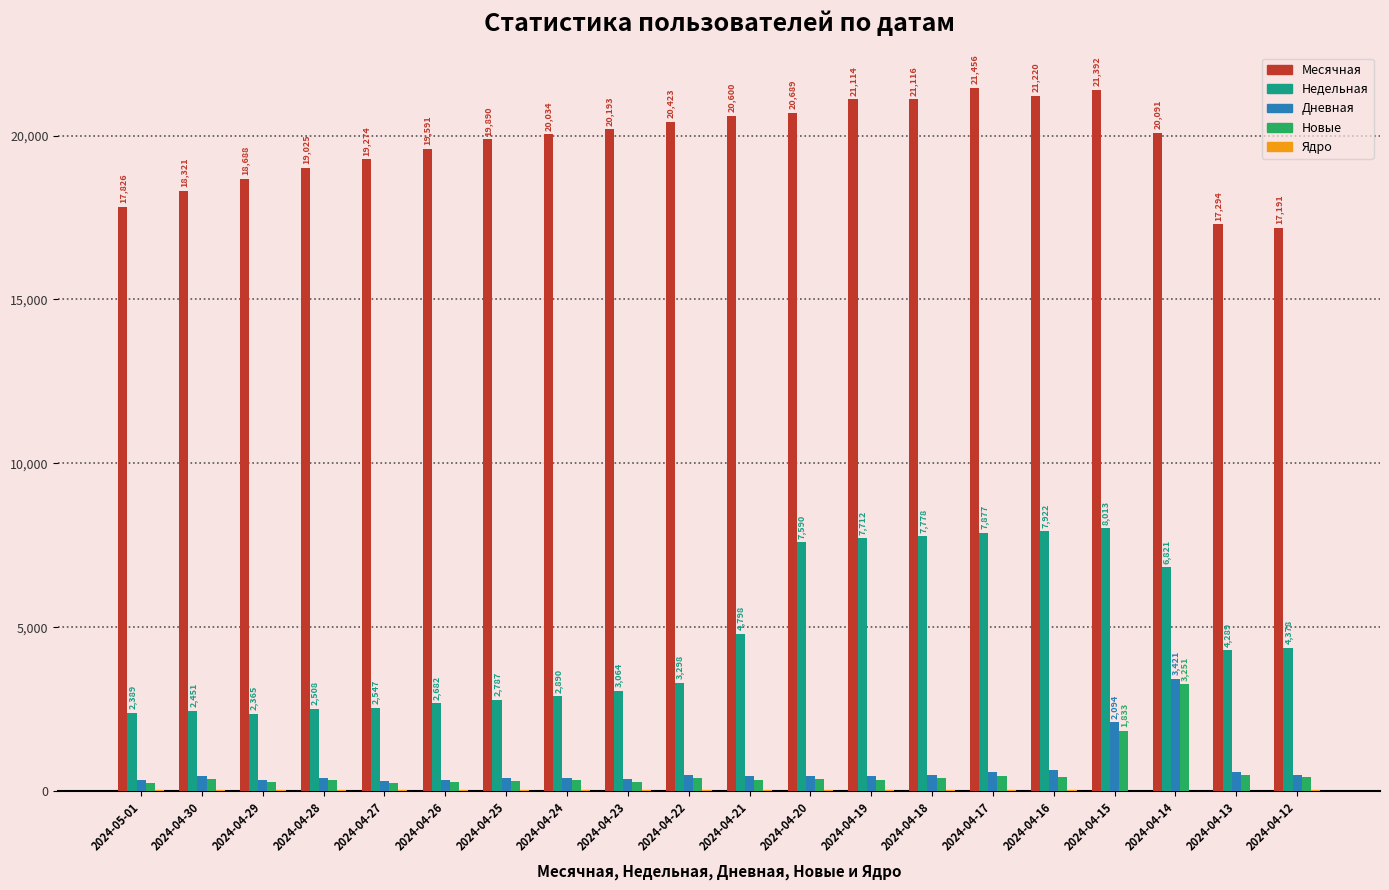

How many groups of bars are there?

20